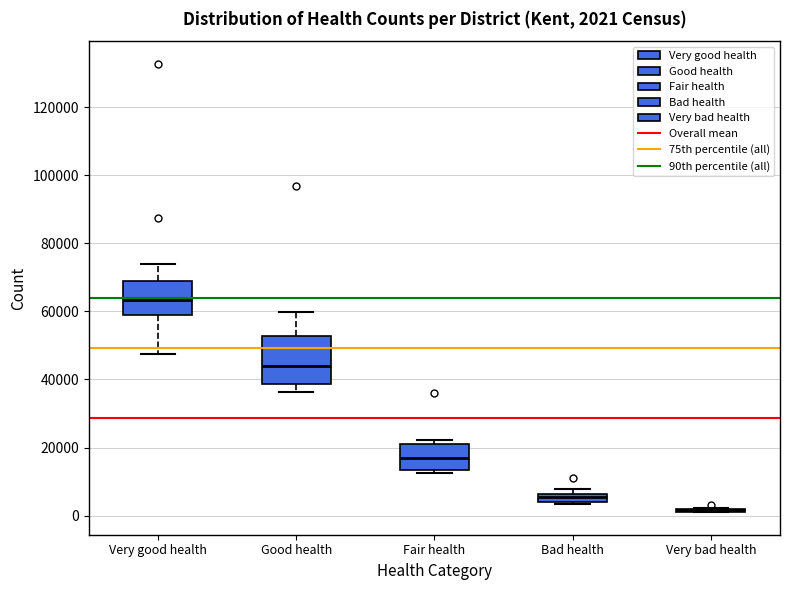

Comparing the boxes themselves (not the whiskers), which one is the tallest?

Good health